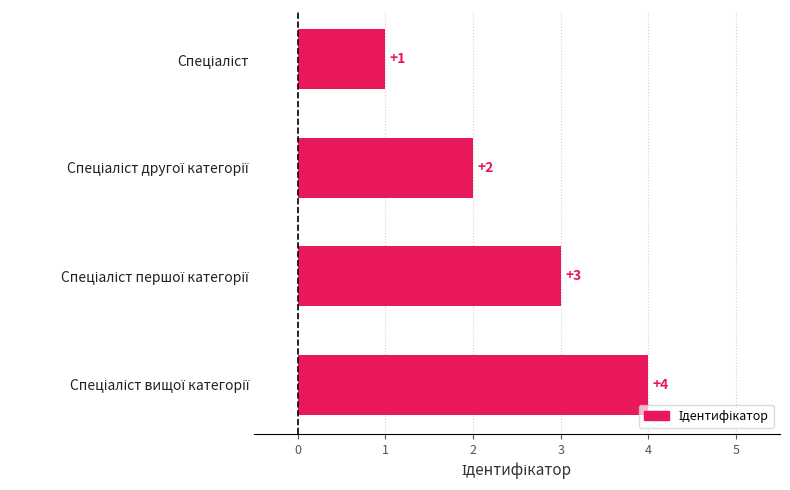

What is the greatest value displayed?

4